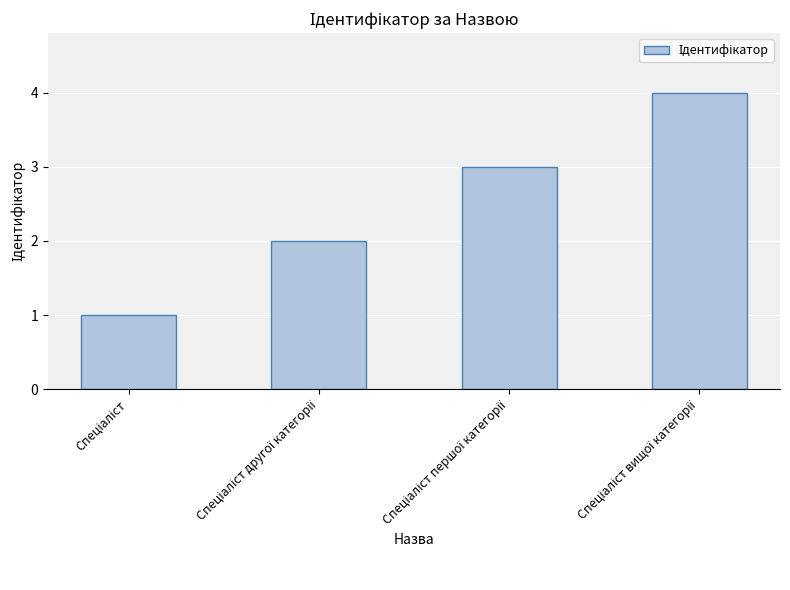

What is the sum of all values?

10